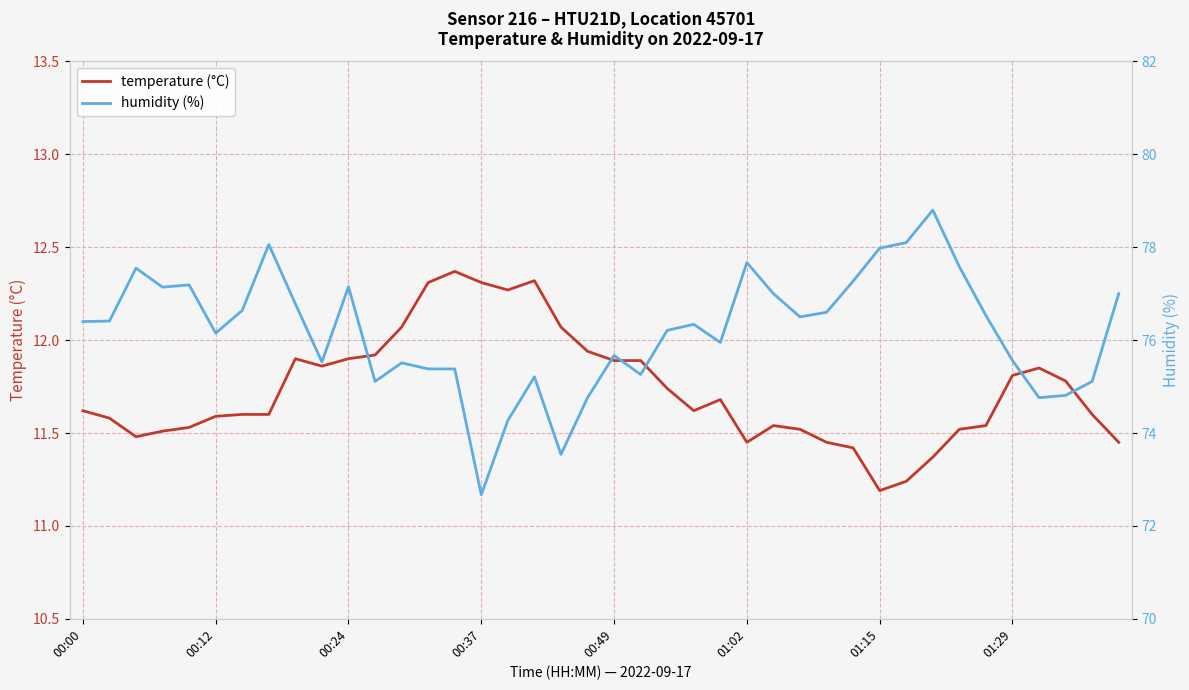

What are all the series names shown in the legend?

temperature (°C), humidity (%)